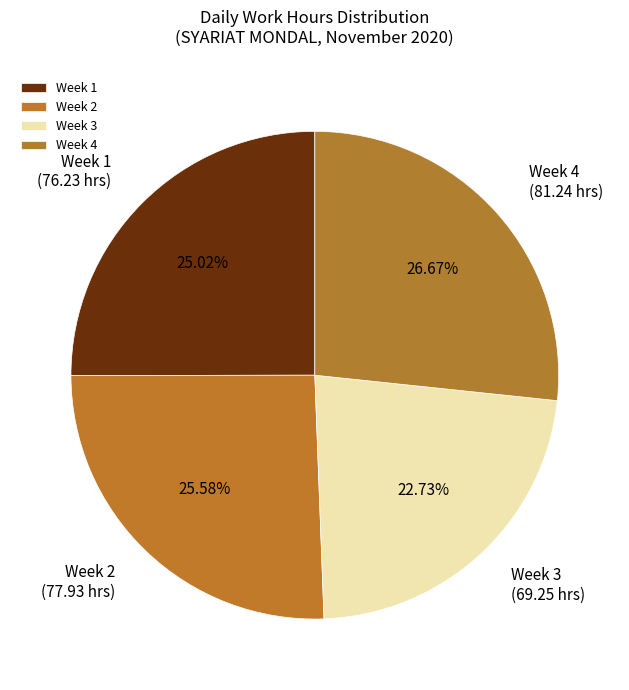

To the nearest percent, what is the average slice percentage?

25%